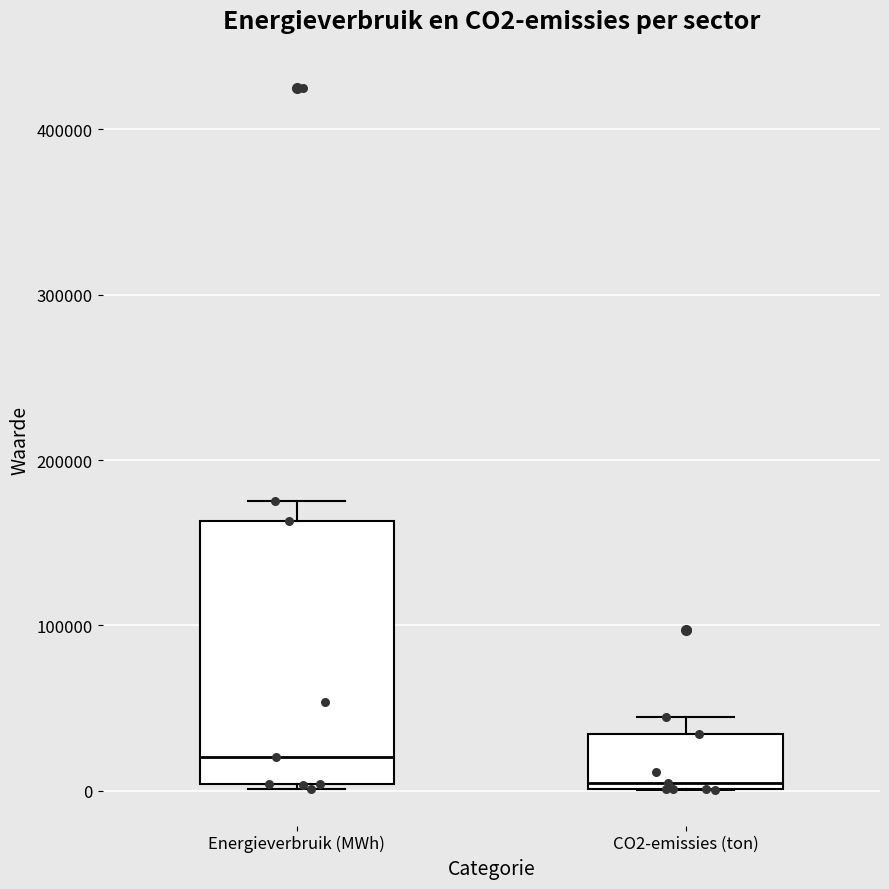

Reading left to right, transcribe this box plot: for each box, give where its median line is, the range the box spans, and where its two whiskers end, as read against the y-axis. The values are not printed on the chart, so give them approximately, as read against the axis.

Energieverbruik (MWh): median 20000, box 0 to 160000, whiskers 0 to 180000
CO2-emissies (ton): median 0 (just above the box's lower edge), box 0 to 30000, whiskers 0 to 40000